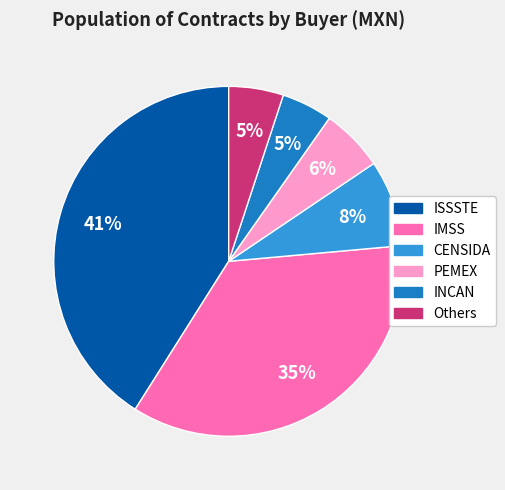

To the nearest percent, what is the difference between the largest and smallest slice percentages?

36%